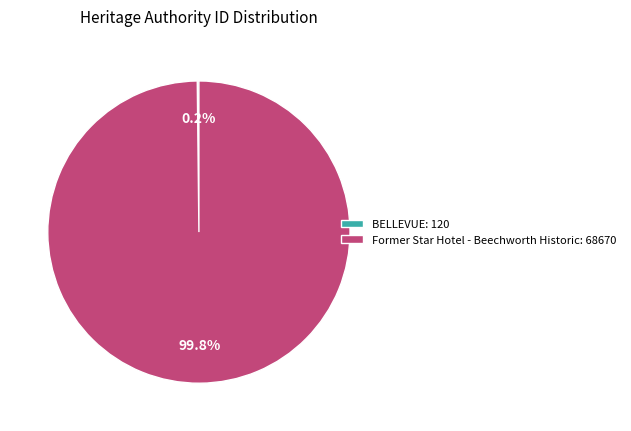

Is there any slice that represents more than half of the pie?

Yes